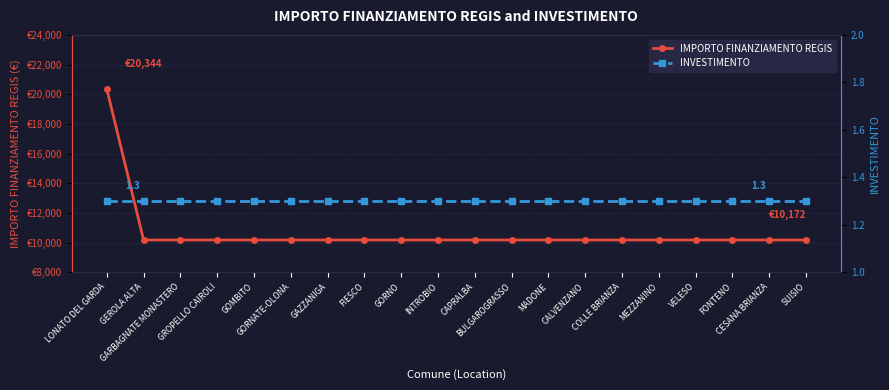

Rank the categories by INVESTIMENTO value from highest to lowest.

LONATO DEL GARDA, GEROLA ALTA, GARBAGNATE MONASTERO, GROPELLO CAIROLI, GOMBITO, GORNATE-OLONA, GAZZANIGA, FIESCO, GORNO, INTROBIO, CAPRALBA, BULGAROGRASSO, MADONE, CALVENZANO, COLLE BRIANZA, MEZZANINO, VELESO, FONTENO, CESANA BRIANZA, SUISIO